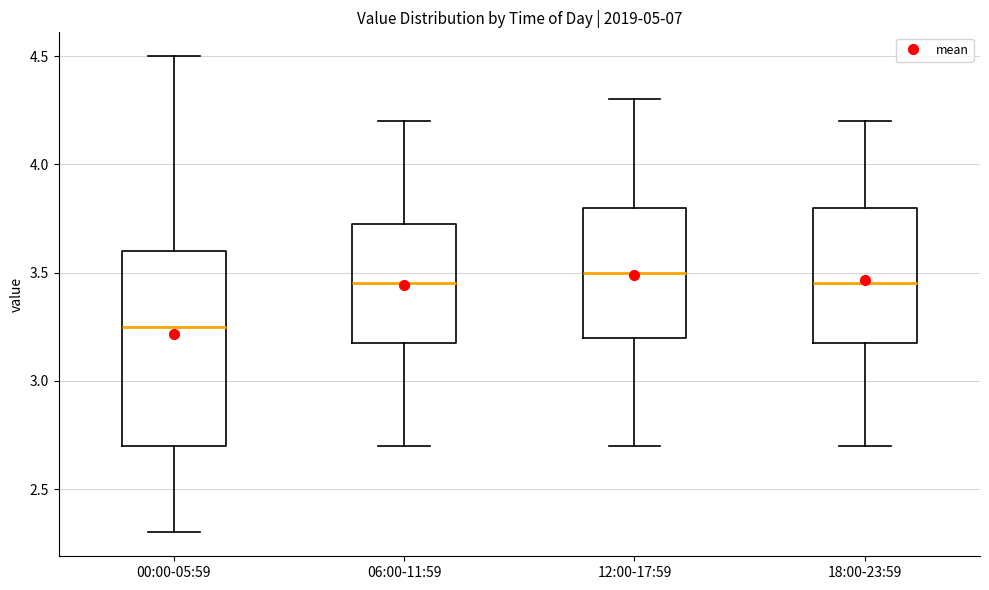

Reading left to right, read every box against the y-axis: the position of its median line, the range the box covers, and the ends of its whiskers. The values are not printed on the chart, so give them approximately, as read against the axis.

00:00-05:59: median 3.25, box 2.70 to 3.60, whiskers 2.30 to 4.50
06:00-11:59: median 3.45, box 3.20 to 3.75, whiskers 2.70 to 4.20
12:00-17:59: median 3.50, box 3.20 to 3.80, whiskers 2.70 to 4.30
18:00-23:59: median 3.45, box 3.20 to 3.80, whiskers 2.70 to 4.20